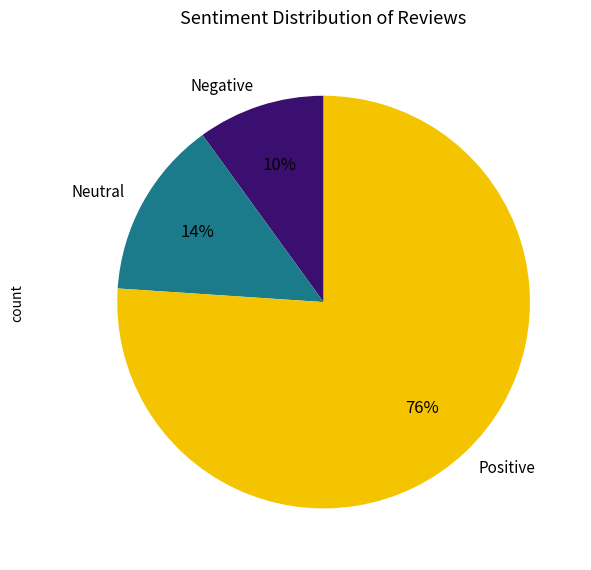

How many segments does this pie chart have?

3